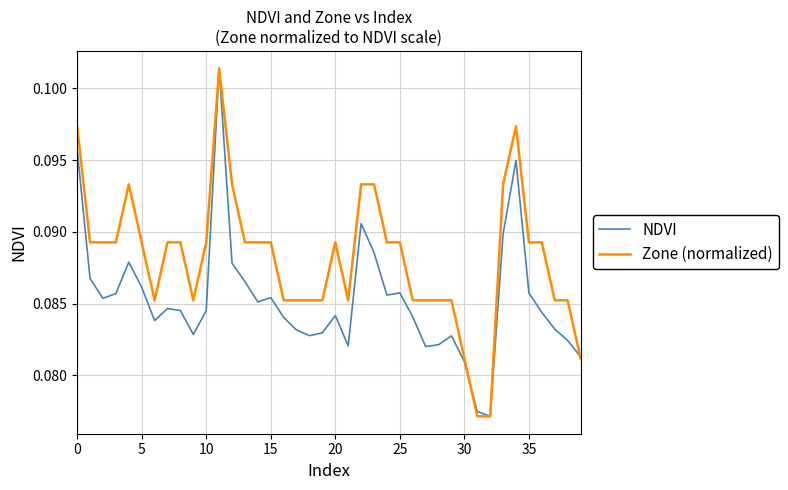

In NDVI, how many points are lower than both neighbors (excluding endpoints)?

9